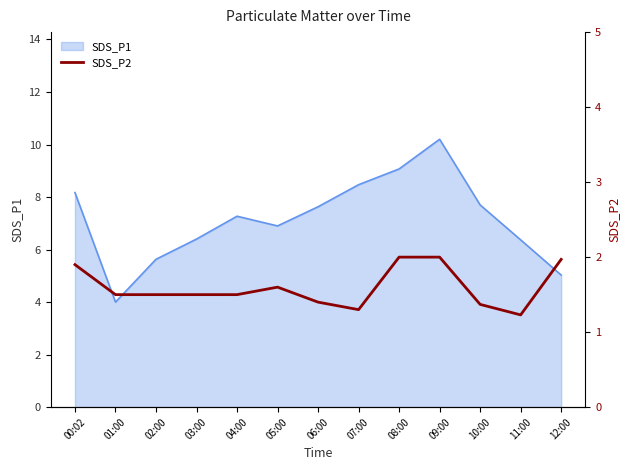

True or false: the data shows 0.9 at 10:00.

False